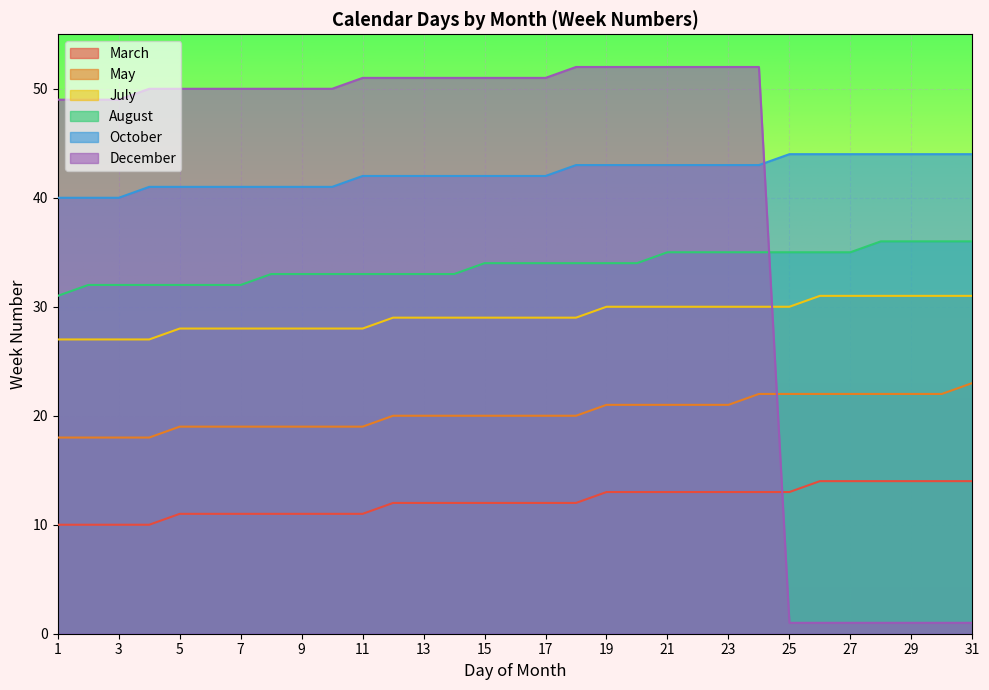

True or false: July and March cross at least once.

False